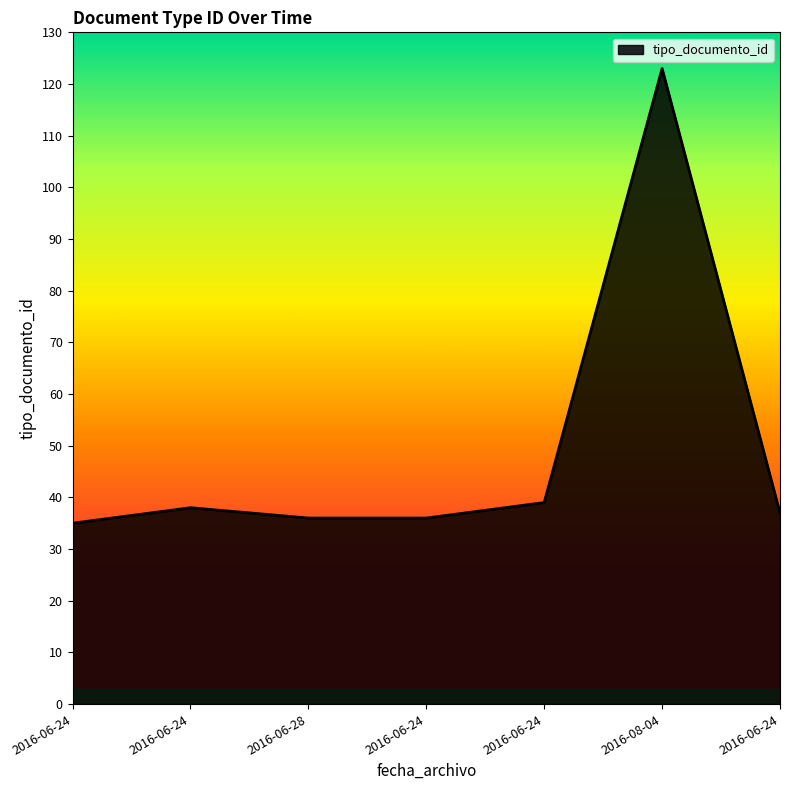

Approximately how many times larger is the value at 2016-06-24 compared to 2016-06-24?

1.1